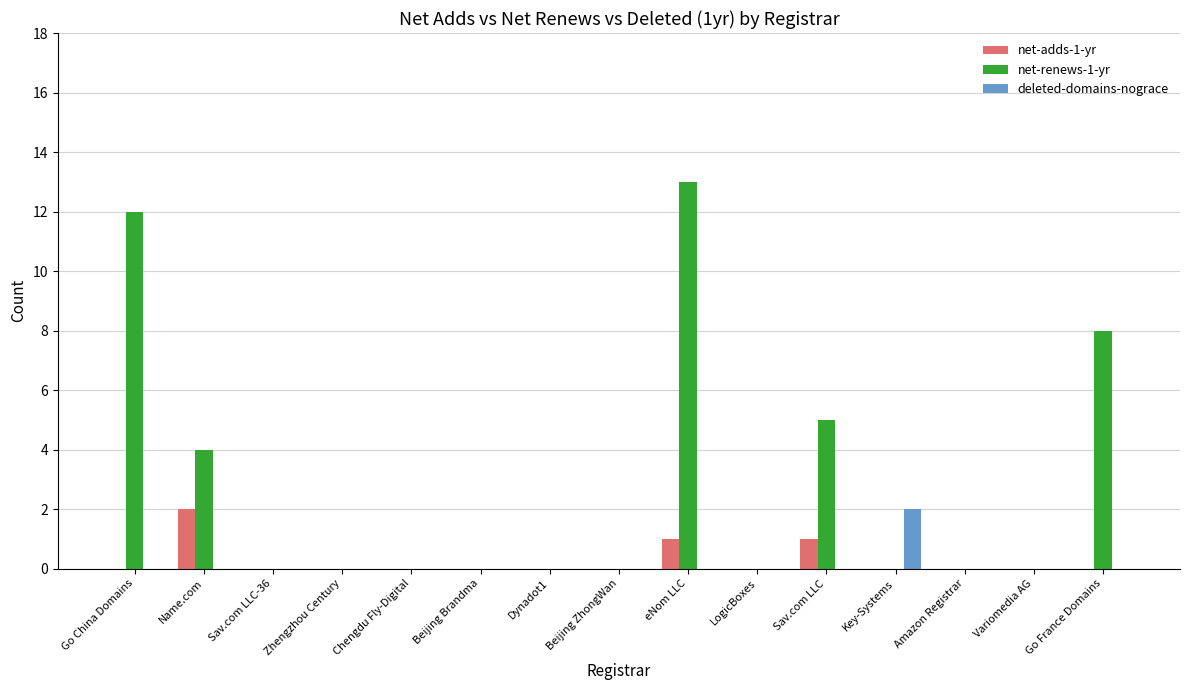

What is the sum of all net-adds-1-yr values?

4